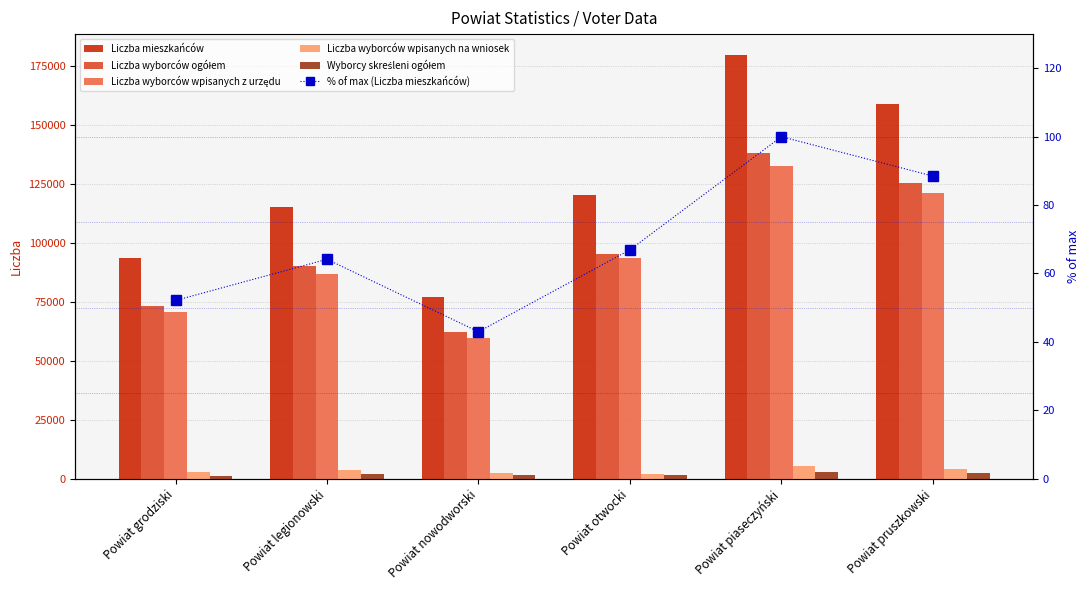

Which category has the lowest value in the Wyborcy skreśleni ogółem series?

Powiat grodziski